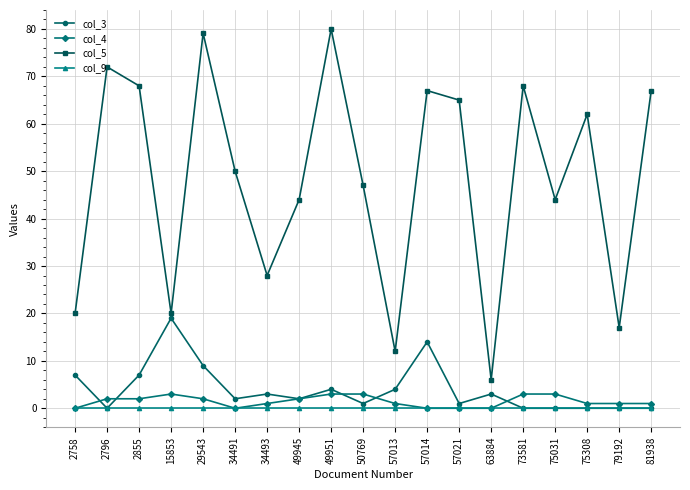

At which category is the sum across all series the highest?

29543